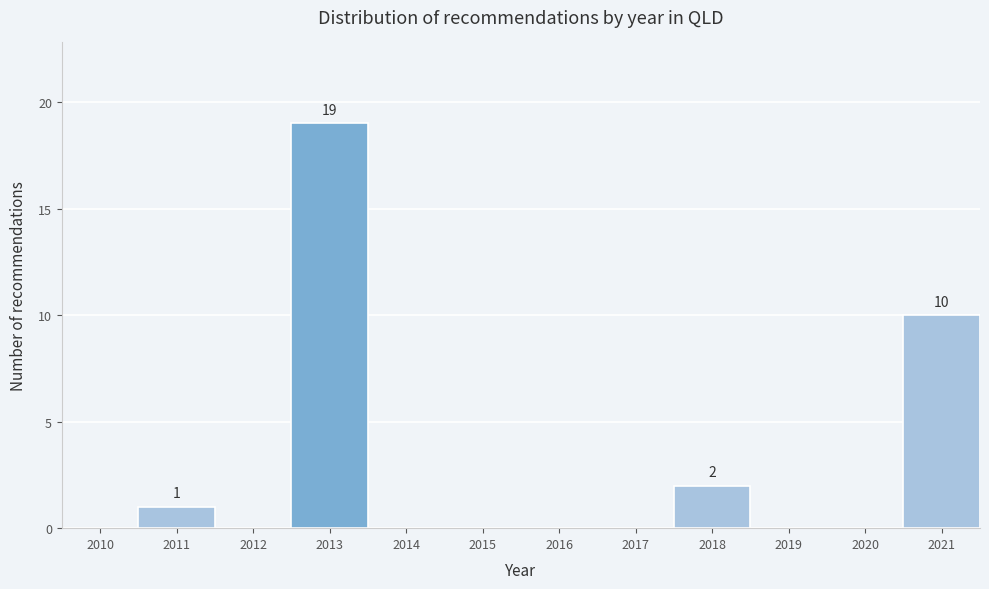

Reading right to left, what are all the values shown in this chart?

2021=10	2020=0	2019=0	2018=2	2017=0	2016=0	2015=0	2014=0	2013=19	2012=0	2011=1	2010=0